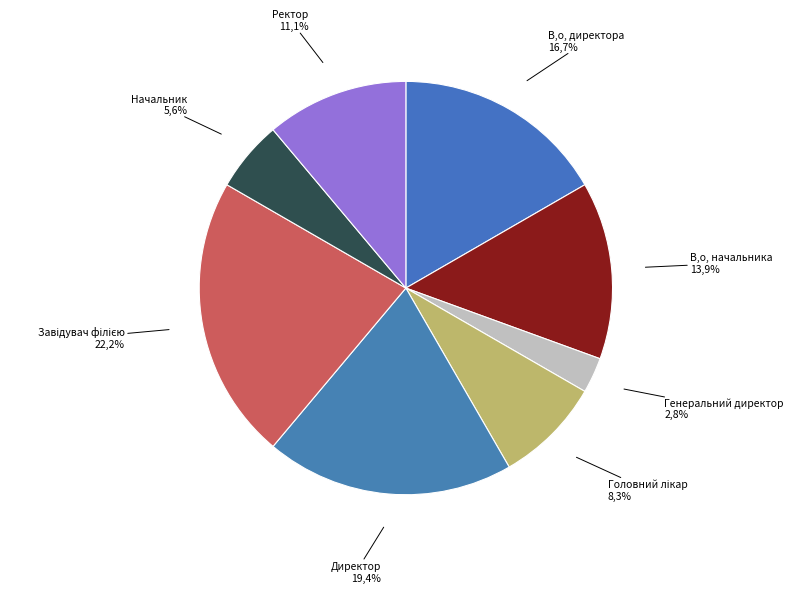

Approximately how many times larger is the value at Генеральний директор compared to В.о. директора?

0.2